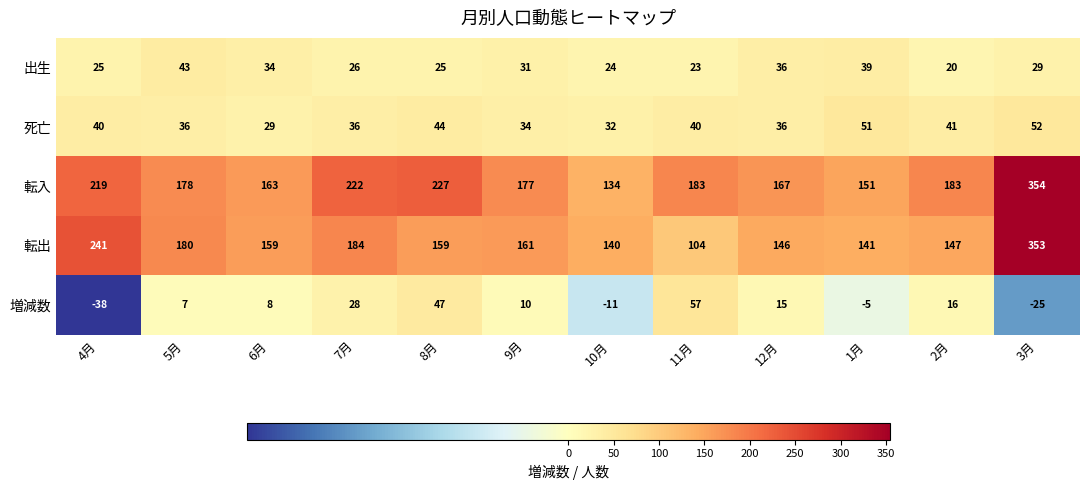

What is the total value across all series at 10月?

319